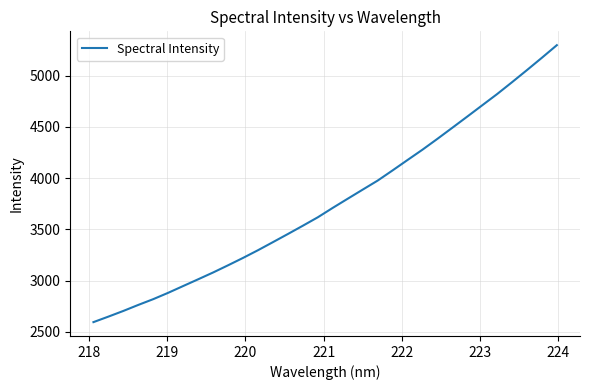

What is the difference between the maximum and minimum values?

2703.3